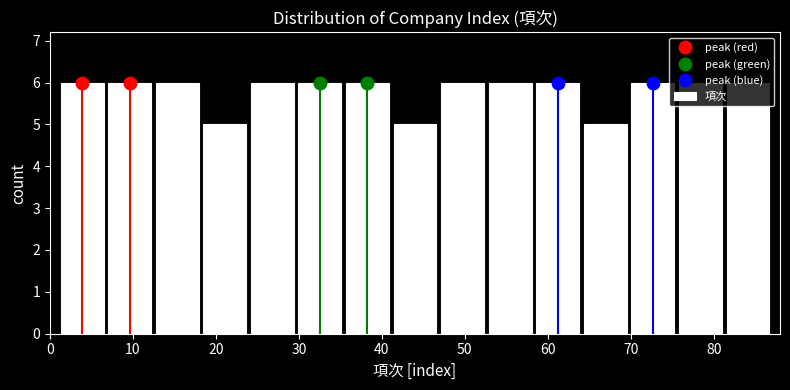

Reading left to right, list every bar in this chart as the range it spans on the x-axis followed by its height. Neither the bar edges nor the heights are printed on the chart, so give them approximately, as read against the axes.

1 to 7: 6
7 to 12: 6
12 to 18: 6
18 to 24: 5
24 to 30: 6
30 to 35: 6
35 to 41: 6
41 to 47: 5
47 to 53: 6
53 to 58: 6
58 to 64: 6
64 to 70: 5
70 to 76: 6
76 to 81: 6
81 to 87: 6